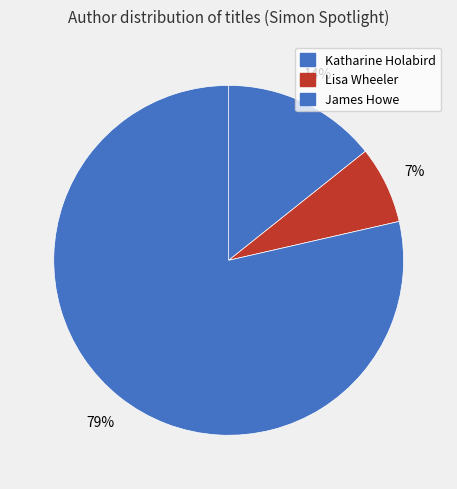

Does Lisa Wheeler account for over 50% of the chart?

No